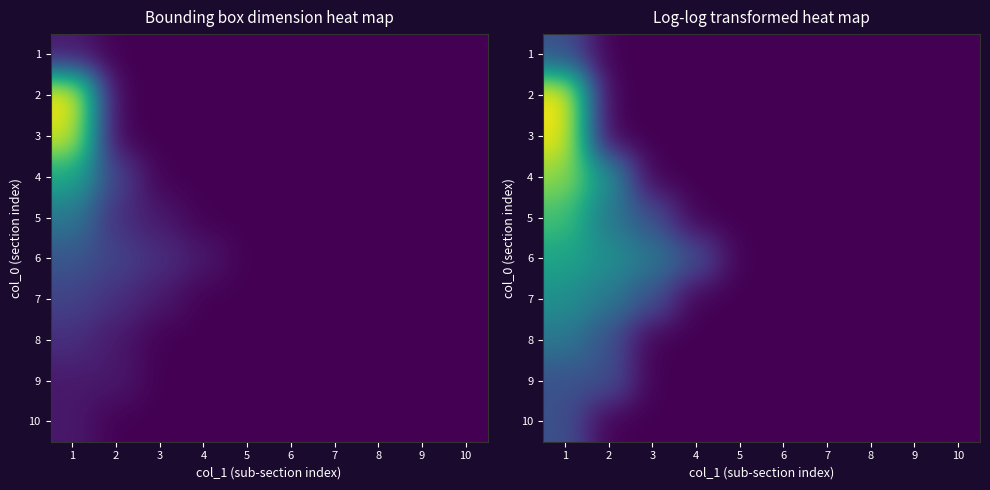

The value of 1 at 9 is -0.4. True or false?

False